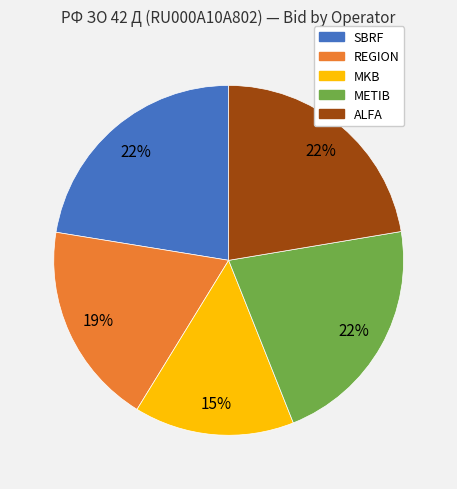

Does ALFA account for over 50% of the chart?

No